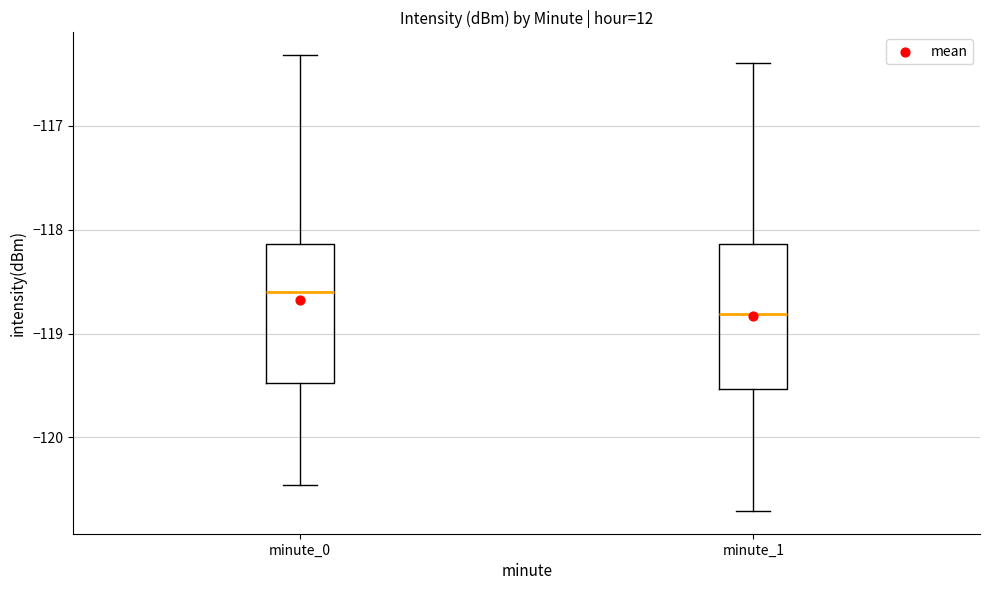

Reading left to right, read every box against the y-axis: the position of its median line, the range the box covers, and the ends of its whiskers. The values are not printed on the chart, so give them approximately, as read against the axis.

minute_0: median -118.6, box -119.5 to -118.1, whiskers -120.5 to -116.3
minute_1: median -118.8, box -119.5 to -118.1, whiskers -120.7 to -116.4